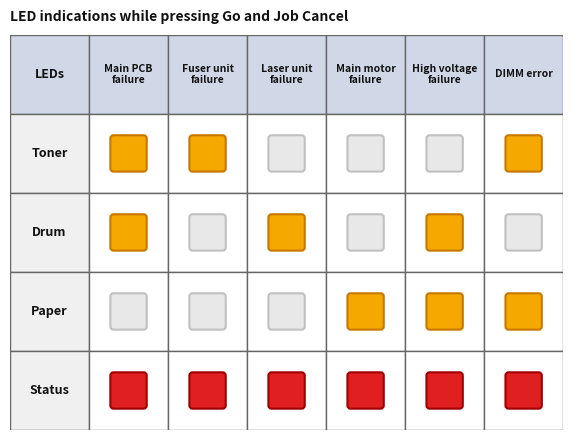

What is the total value across all series at 4?

4